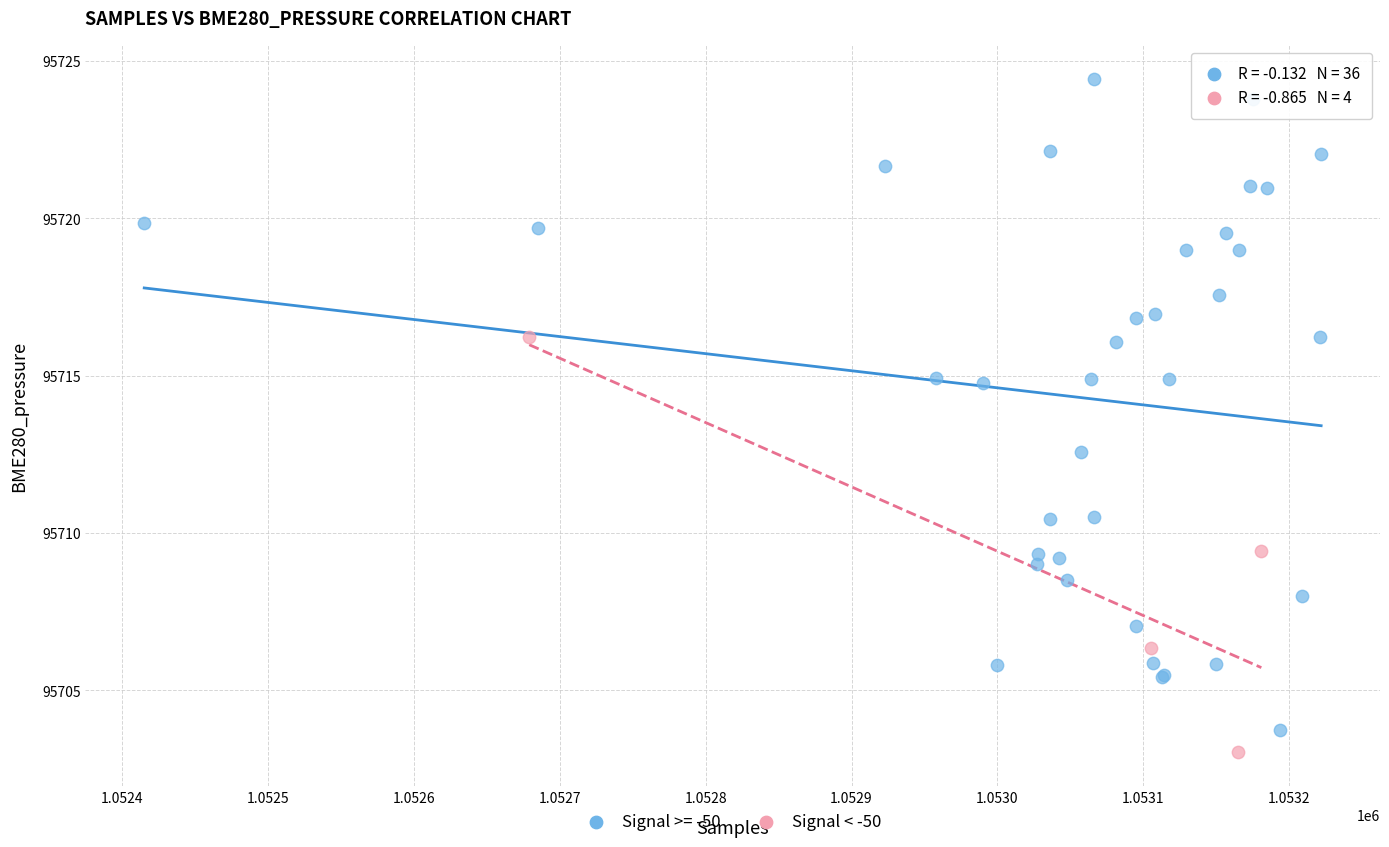

Which series has the largest Y range (max minus min)?

Signal >= -50